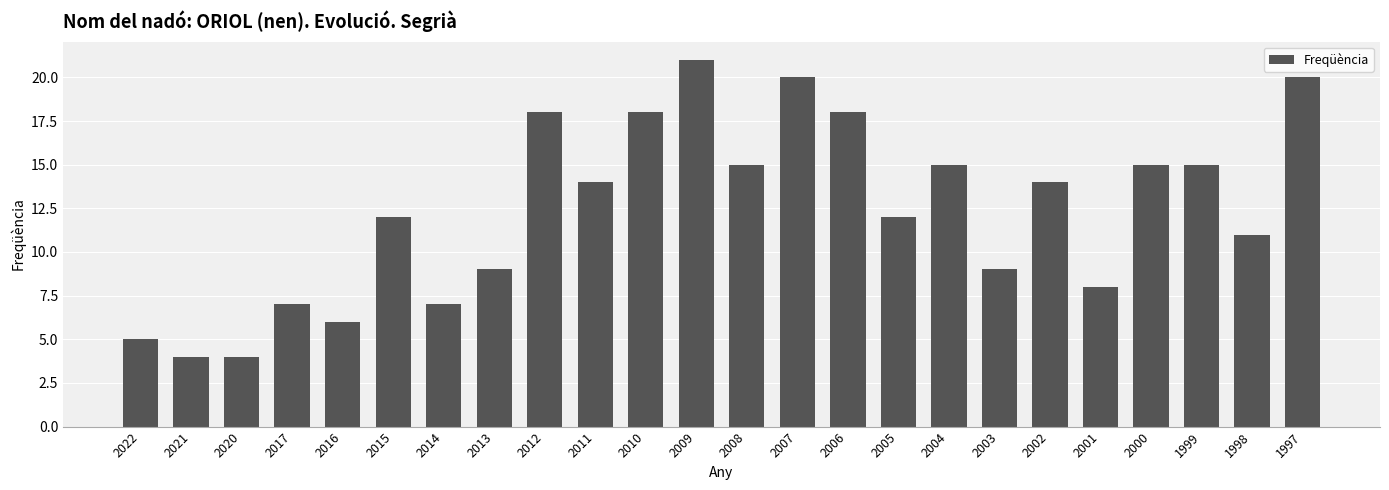

Reading right to left, what are all the values shown in this chart?

1997=20	1998=11	1999=15	2000=15	2001=8	2002=14	2003=9	2004=15	2005=12	2006=18	2007=20	2008=15	2009=21	2010=18	2011=14	2012=18	2013=9	2014=7	2015=12	2016=6	2017=7	2020=4	2021=4	2022=5